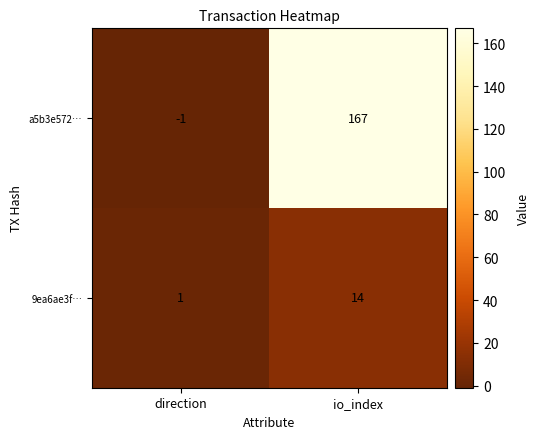

Which series changed the most between direction and io_index?

a5b3e572…